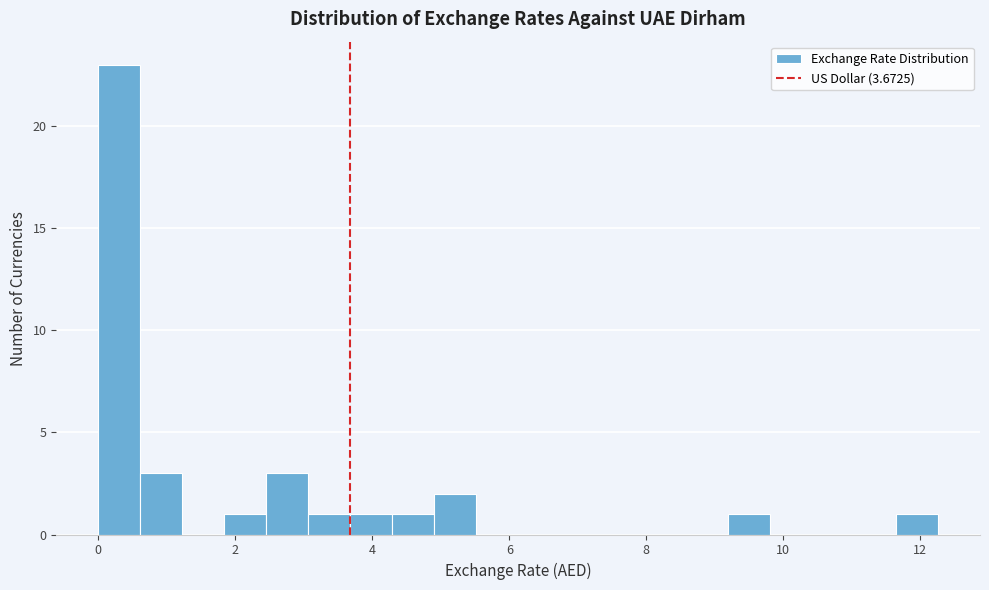

Read against the x-axis, roughly where is the centre of the tallest bar?

0.4